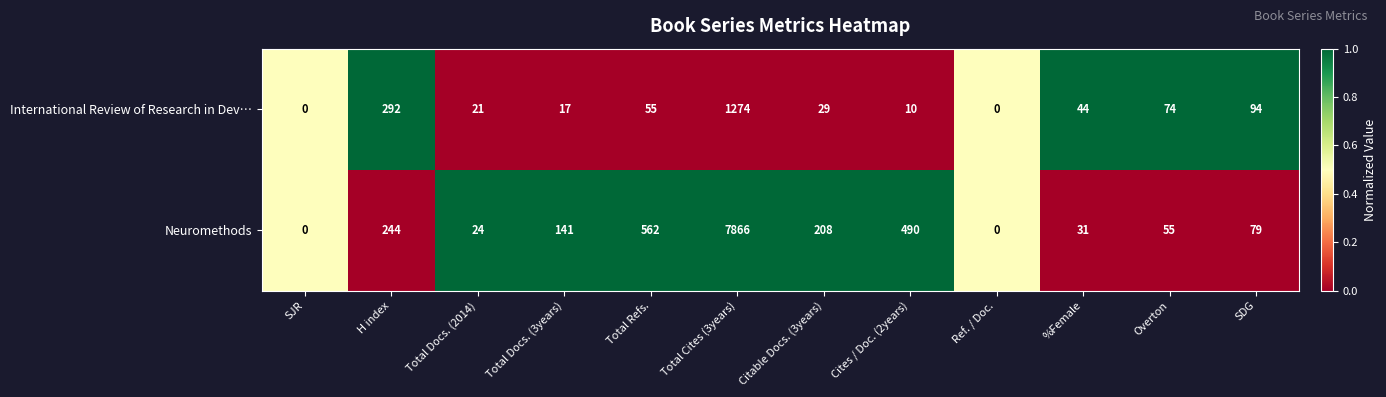

Between Total Docs. (3years) and Total Cites (3years), which series saw the biggest shift?

Neuromethods